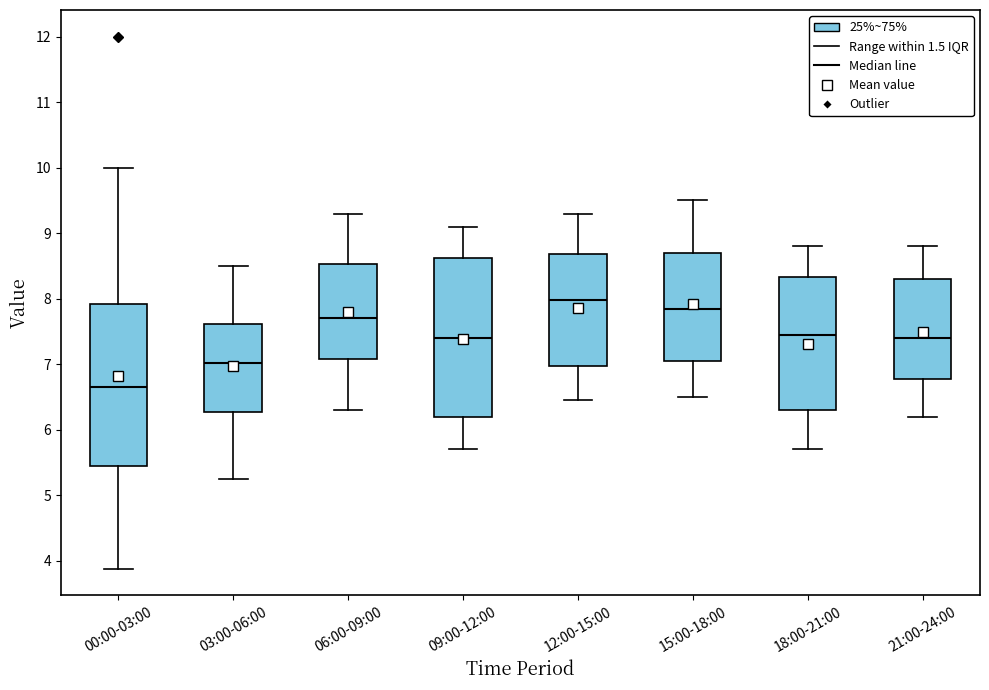

Which box has the lowest median line?

00:00-03:00